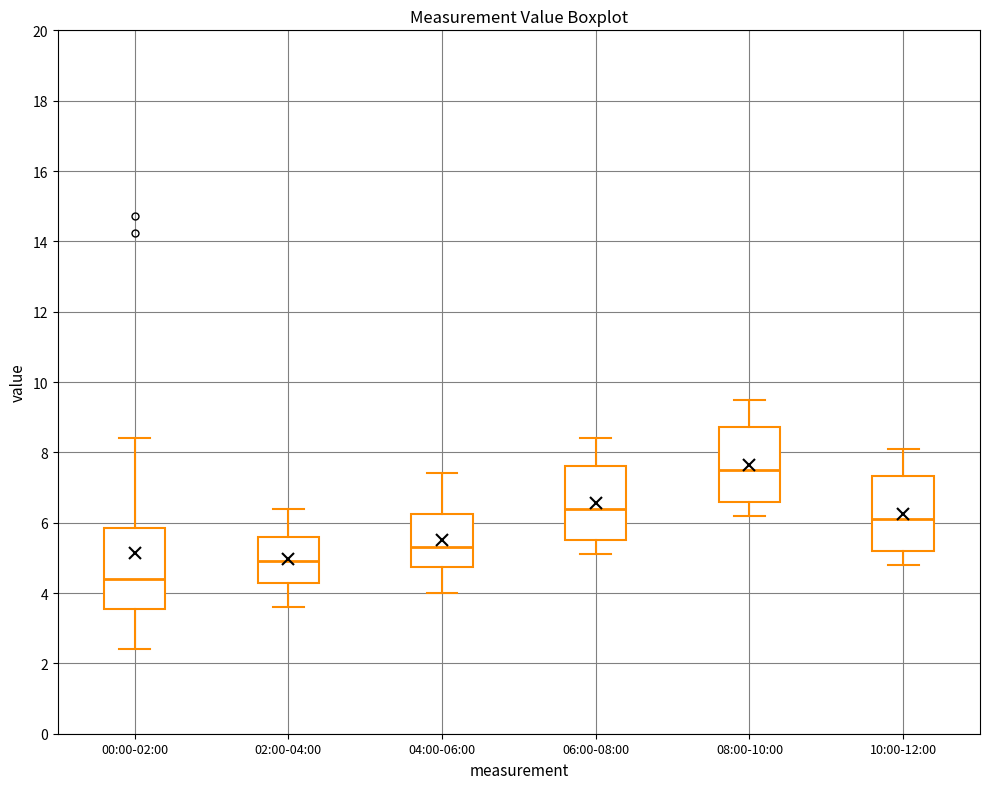

Reading left to right, read every box against the y-axis: the position of its median line, the range the box covers, and the ends of its whiskers. The values are not printed on the chart, so give them approximately, as read against the axis.

00:00-02:00: median 4.4, box 3.6 to 5.8, whiskers 2.4 to 8.4
02:00-04:00: median 5.0, box 4.2 to 5.6, whiskers 3.6 to 6.4
04:00-06:00: median 5.4, box 4.8 to 6.2, whiskers 4.0 to 7.4
06:00-08:00: median 6.4, box 5.6 to 7.6, whiskers 5.2 to 8.4
08:00-10:00: median 7.6, box 6.6 to 8.8, whiskers 6.2 to 9.6
10:00-12:00: median 6.2, box 5.2 to 7.4, whiskers 4.8 to 8.2